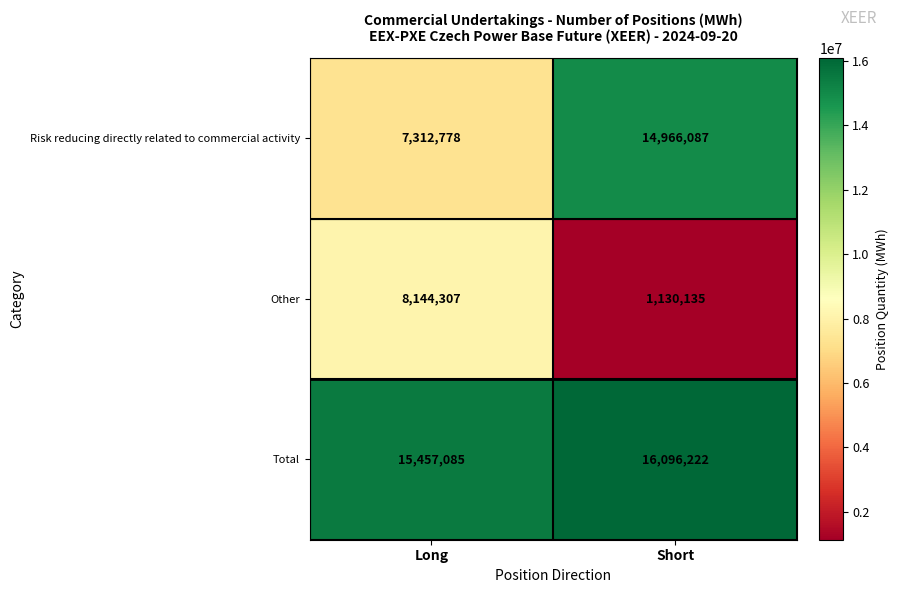

What is the total value across all series at Short?

32192444